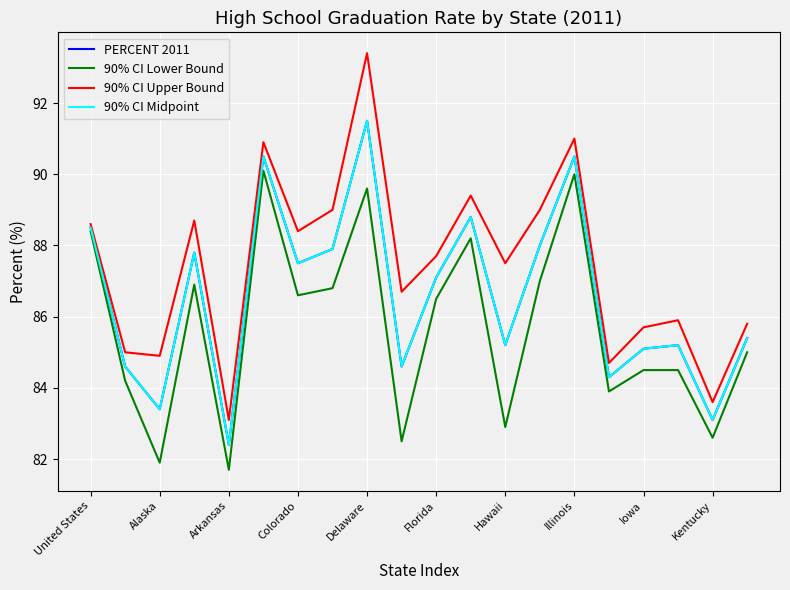

Where does the 90% CI Midpoint series first go above 87?

United States